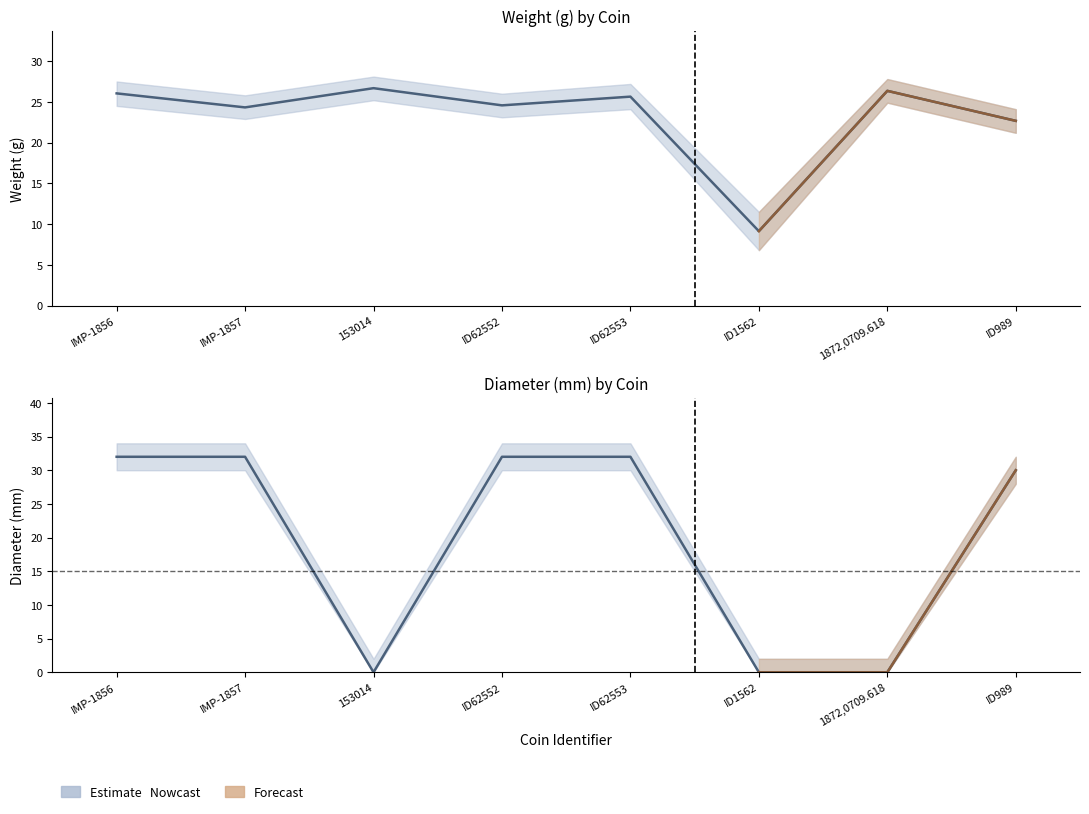

How many times do diameter and weight cross each other?

4